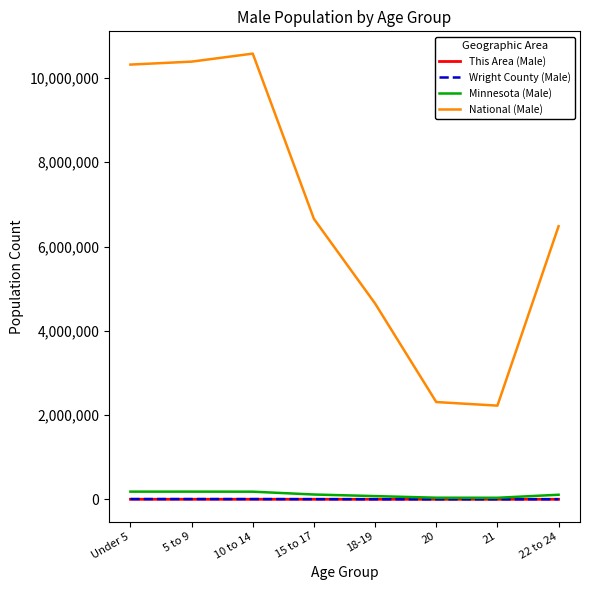

What is the sum of all Wright County (Male) values?

23343